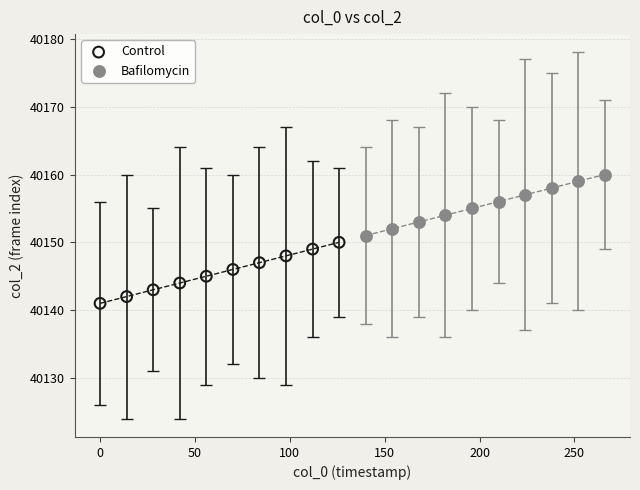

Which series contains the lowest Y value?

Control